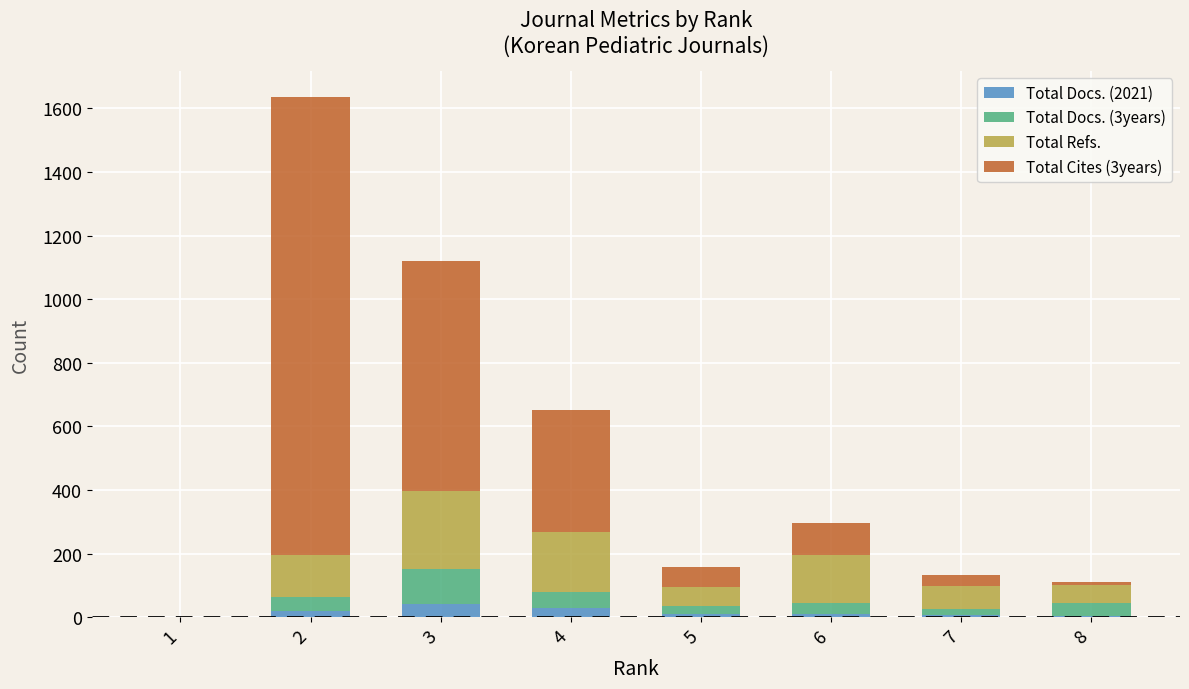

What is the difference between the Total Cites (3years) values at 1 and 3?

722